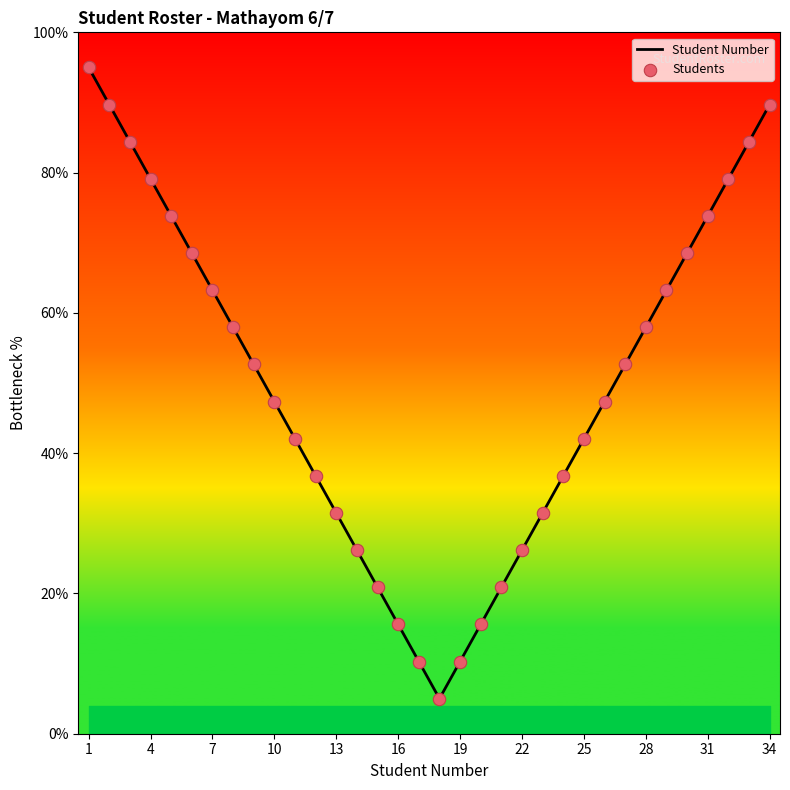

What is the maximum value shown in the chart?

95.0